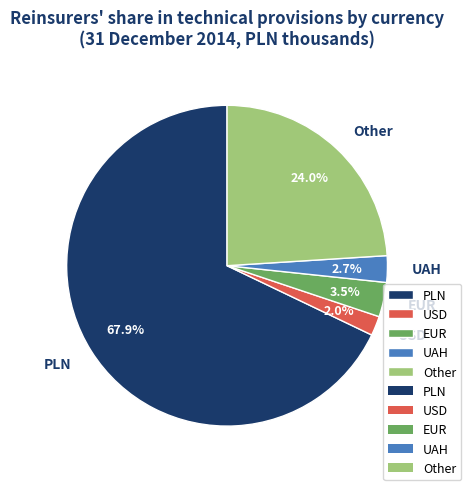

Which slice is the smallest?

USD